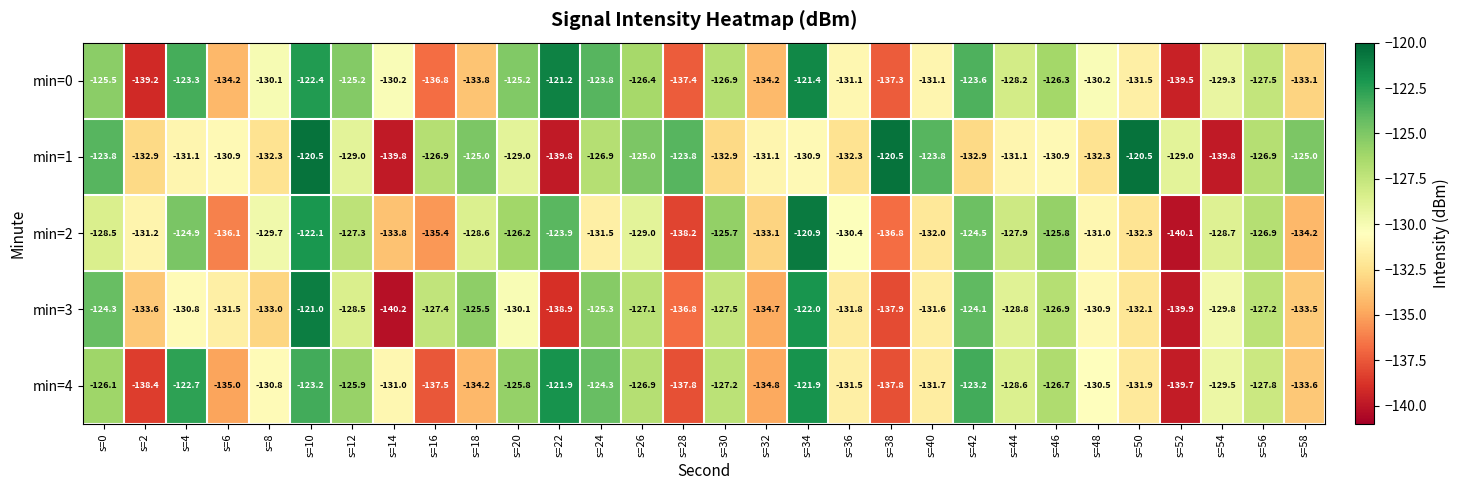

At s=44, list the series in order from smallest to largest.

min=1, min=3, min=4, min=0, min=2